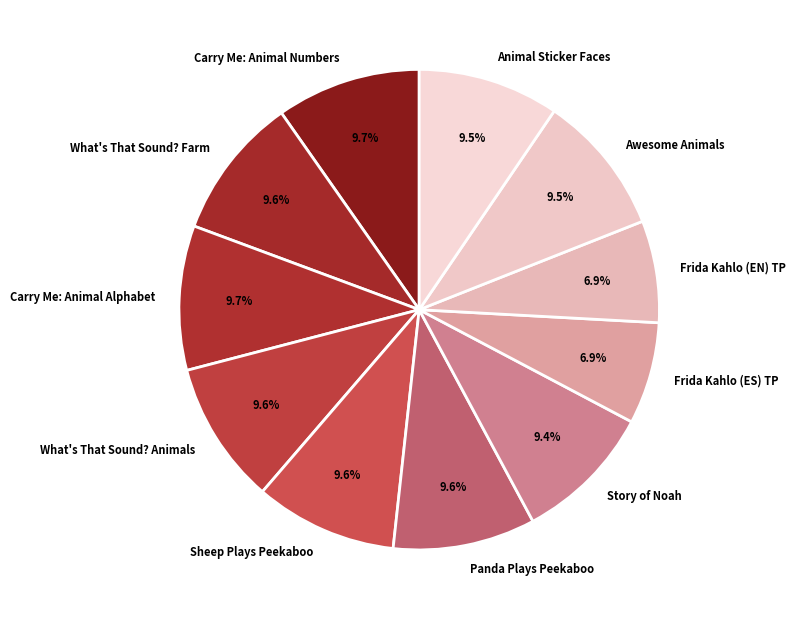

Count the number of slices in the pie.

11